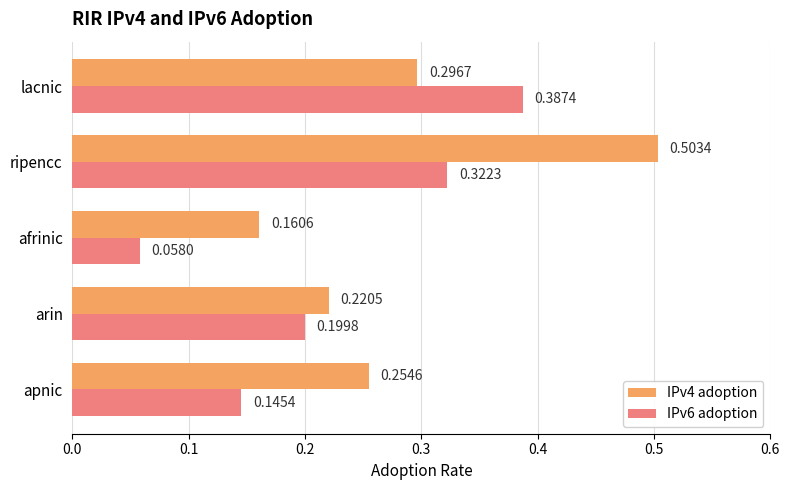

What is the sum of all IPv4 adoption values?

1.4